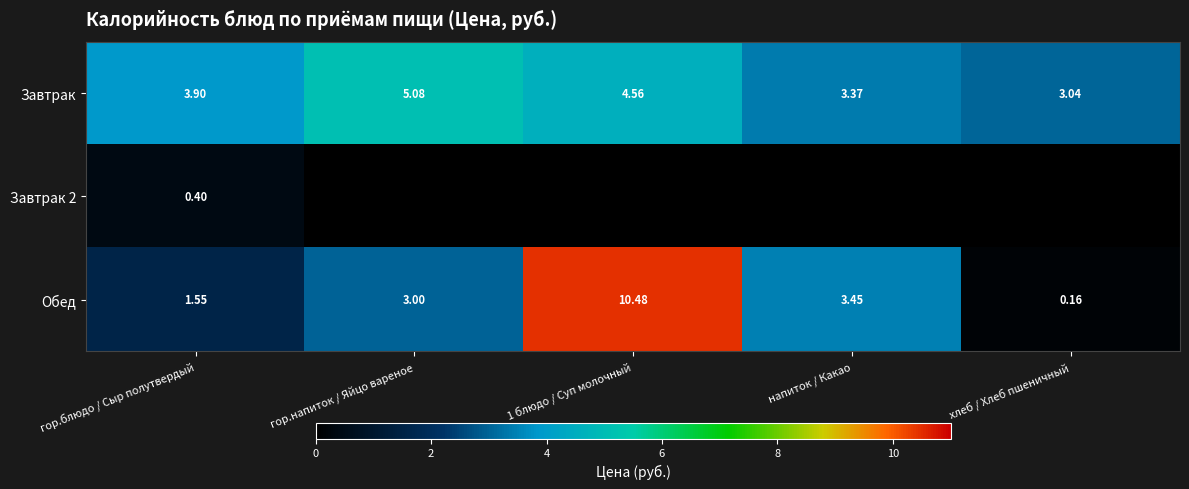

Is the value of Обед at 1 блюдо / Суп молочный greater than the value of Завтрак 2 at гор.блюдо / Сыр полутвердый?

Yes